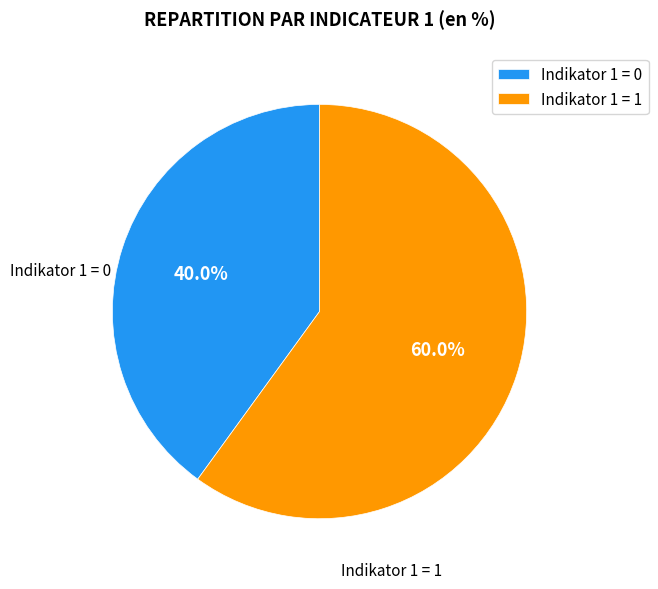

To the nearest percent, what is the average slice percentage?

50%